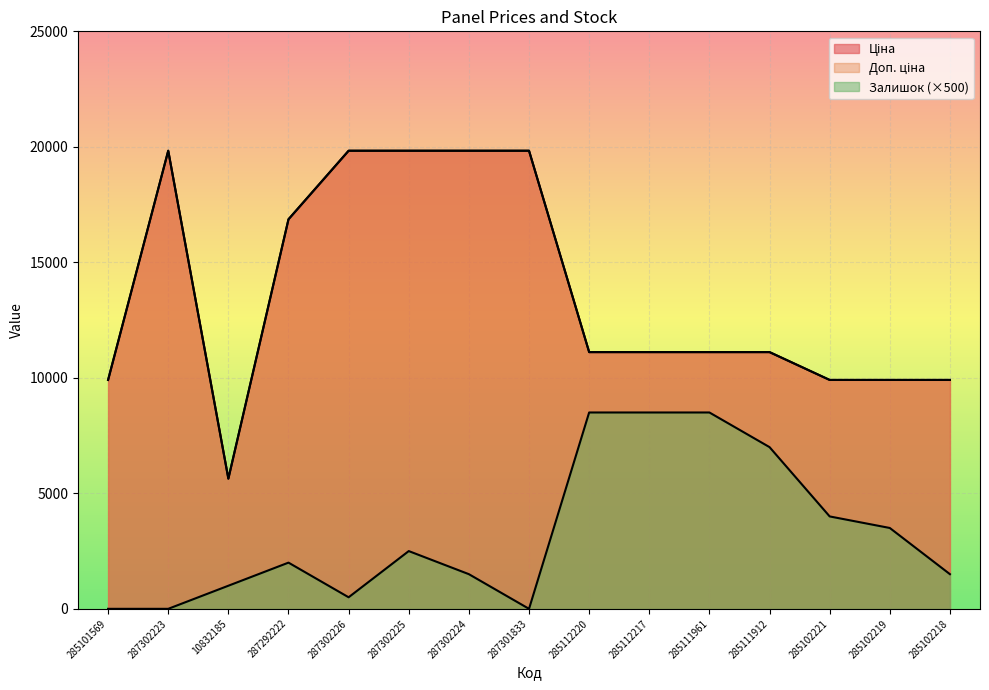

In Доп. ціна, how many points are higher than both neighbors (excluding endpoints)?

1